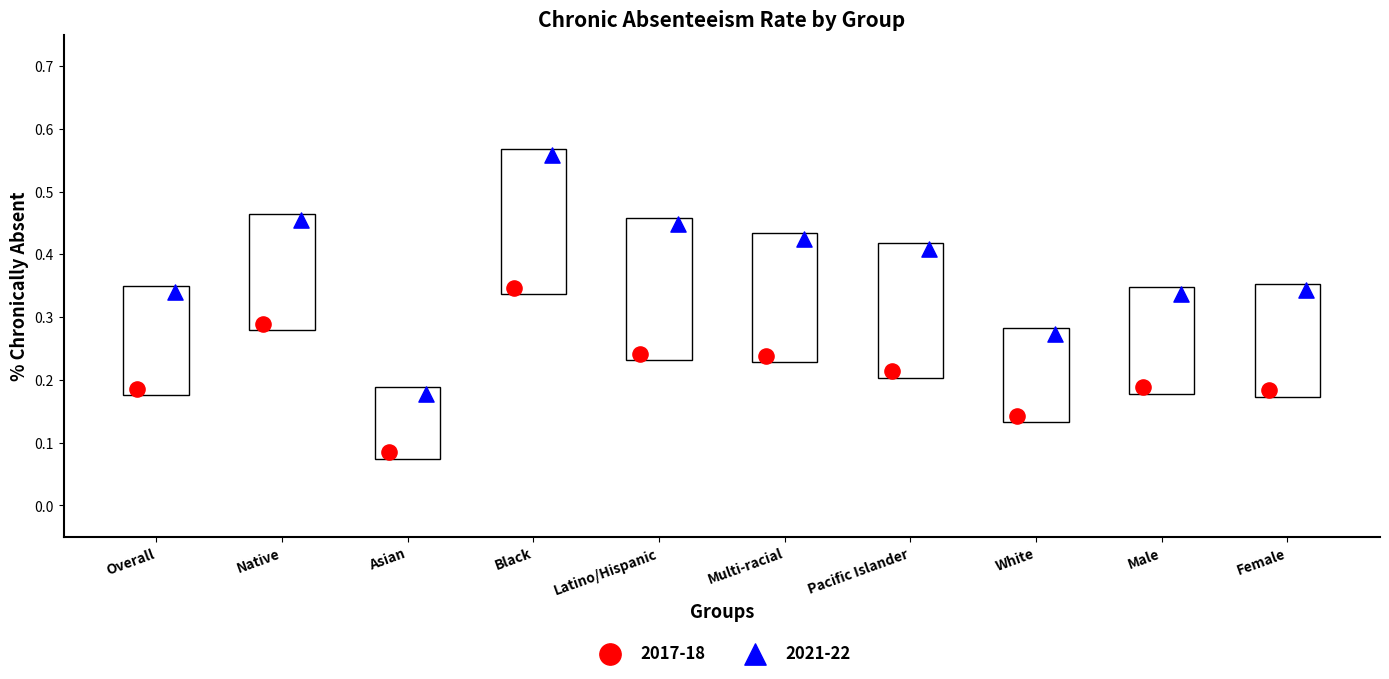

Which series has the largest Y range (max minus min)?

2021-22